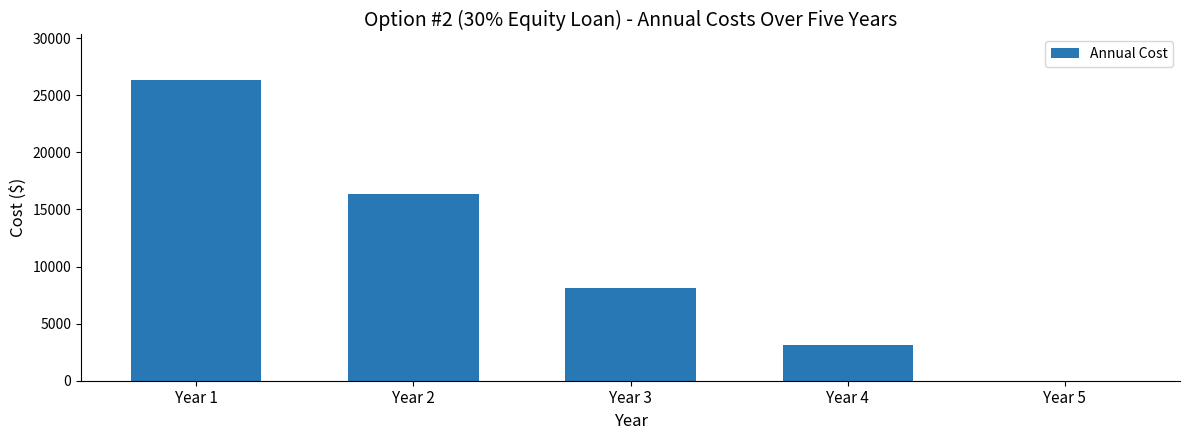

What is the sum of all values?

54000